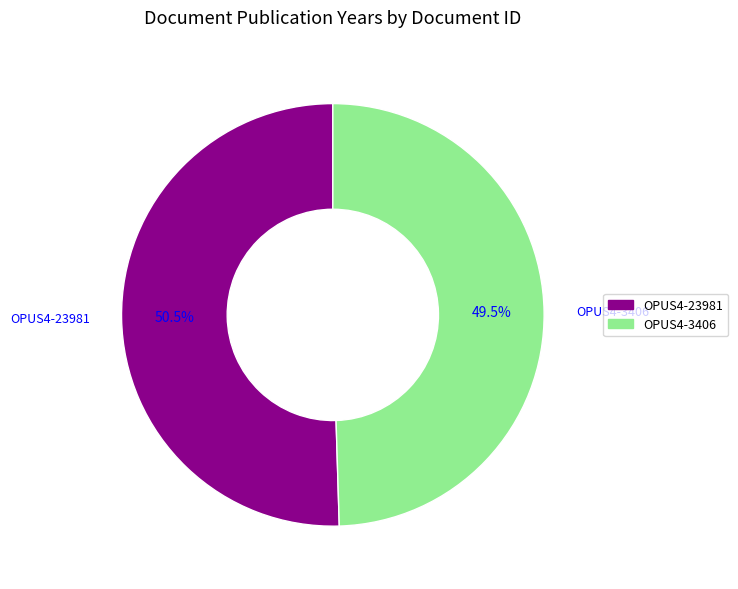

Is there any slice that represents more than half of the pie?

Yes